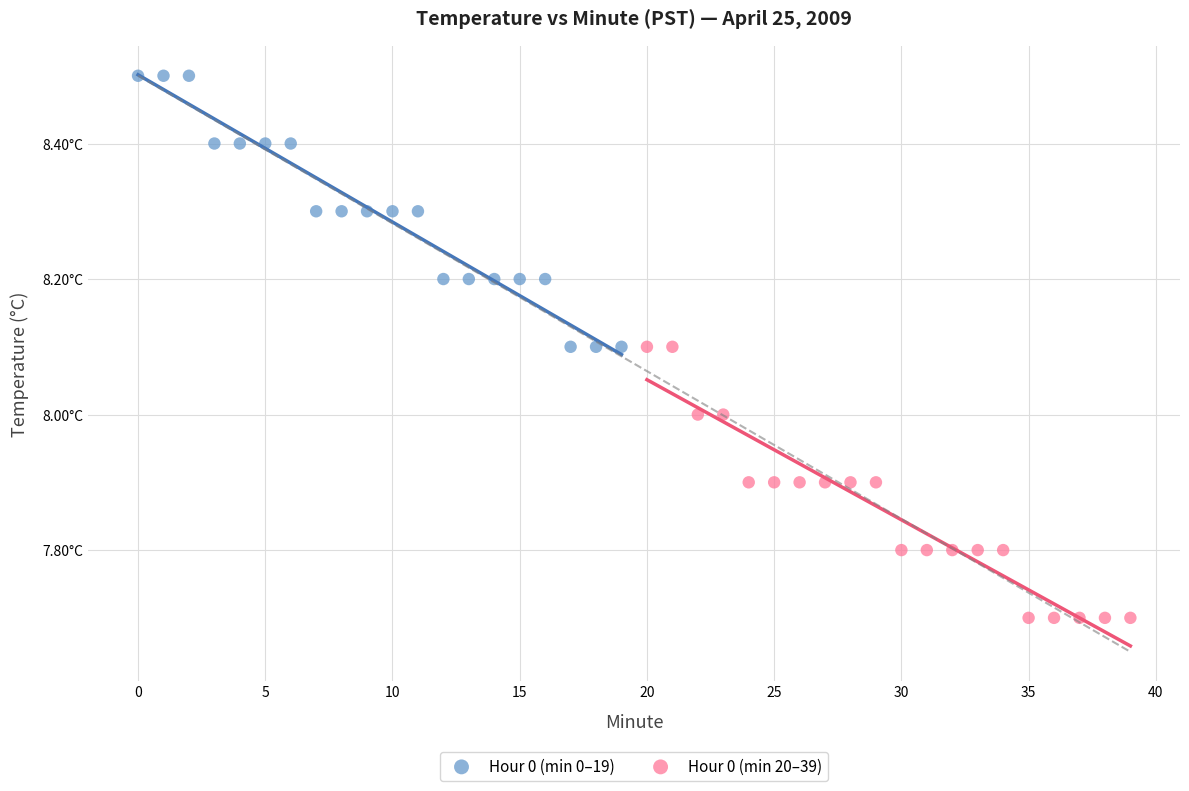

Which series contains the lowest Y value?

Hour 0 (min 20–39)